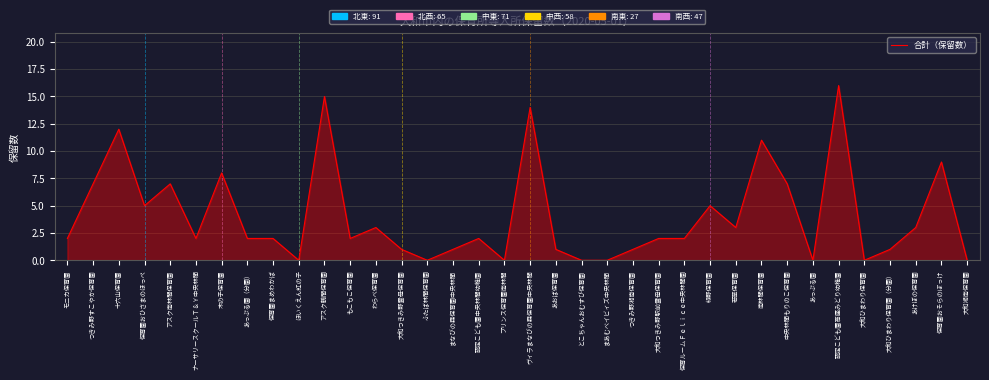

Between つきみ野湘南保育園 and ヴィラまなびの森保育園中央林間, which is larger?

ヴィラまなびの森保育園中央林間